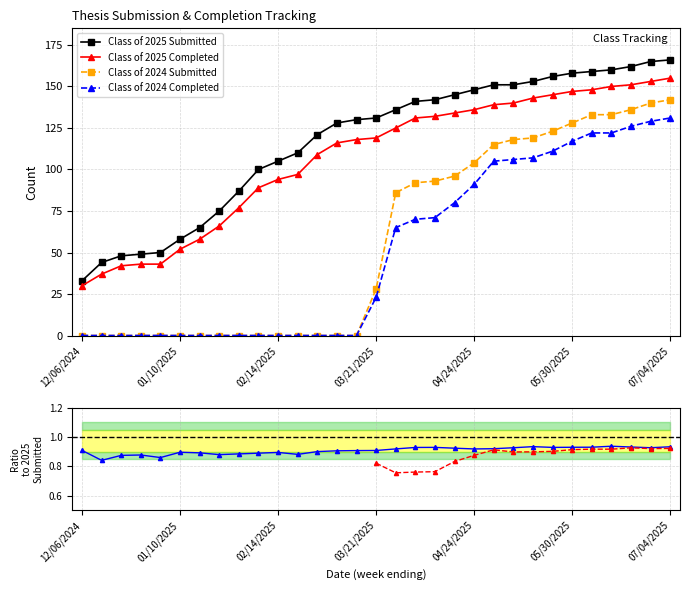

At which label does Class of 2025 Completed reach its minimum?

12/06/2024